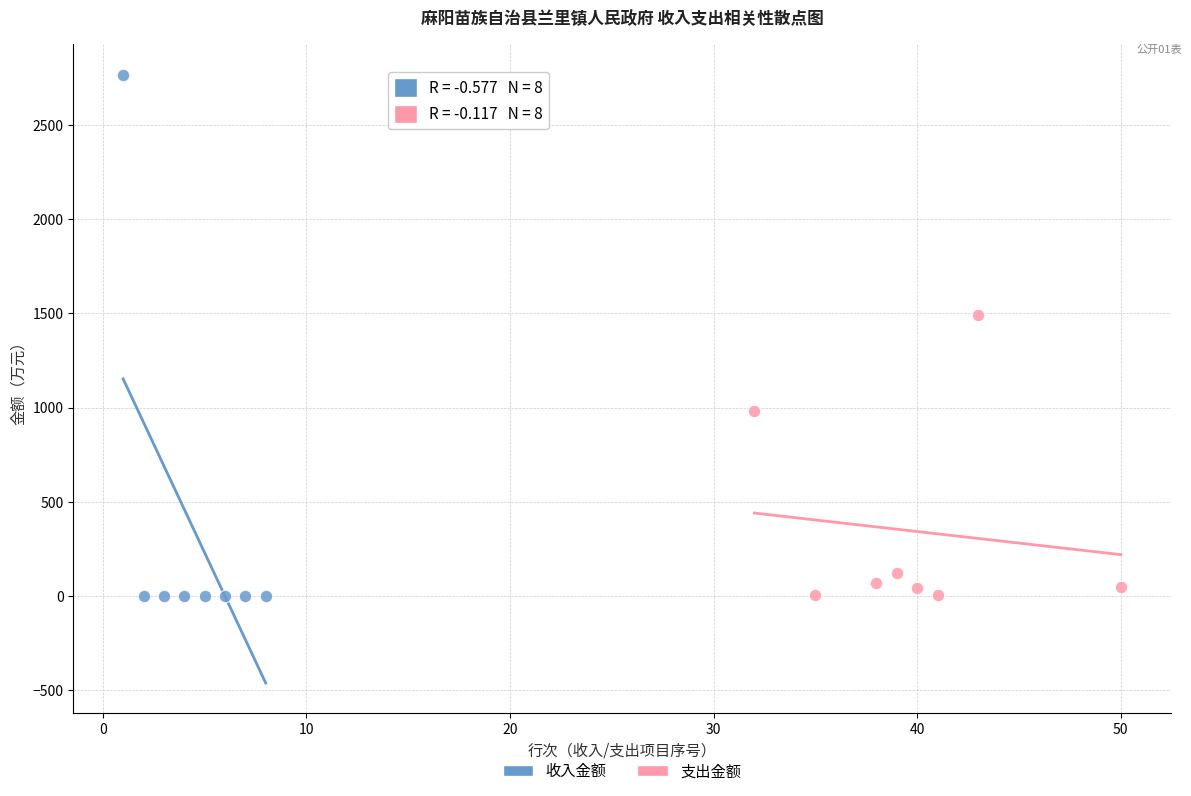

Which series has the largest Y range (max minus min)?

收入金额